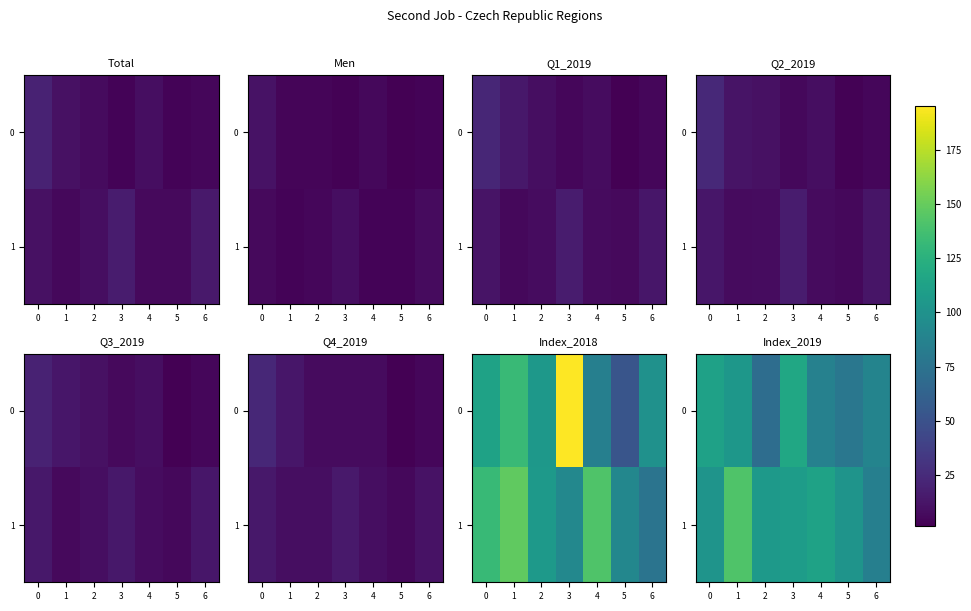

At which label does 1 first exceed 105?

1